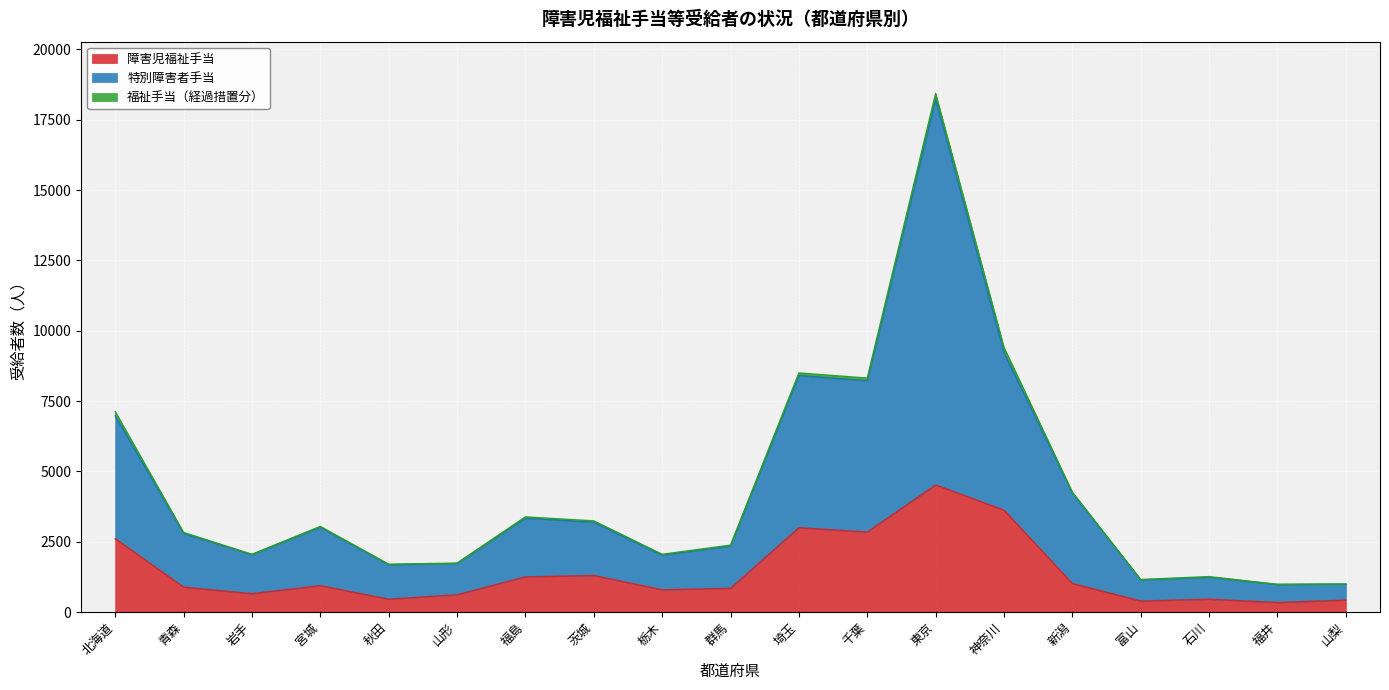

What position from the left is 山梨?

19